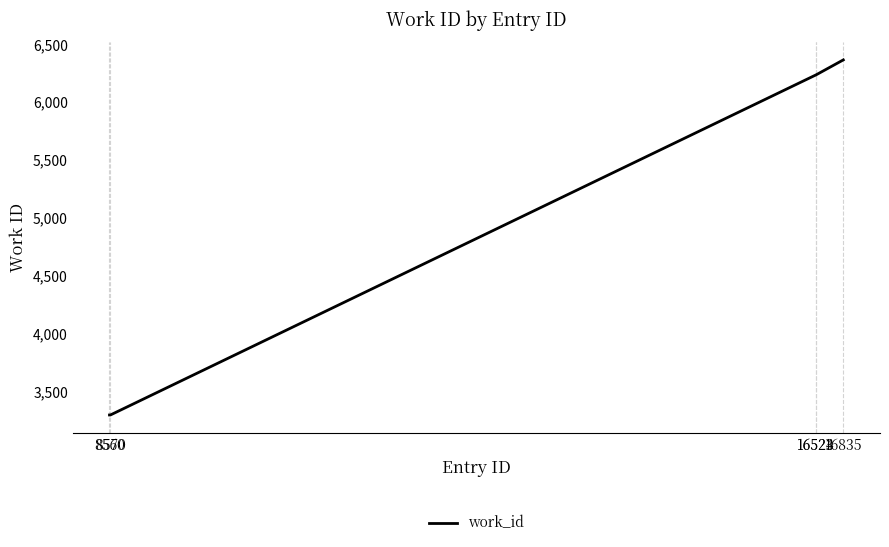

Reading left to right, transcribe all the data shown in this chart.

8560=3296	8570=3296	16523=6234	16524=6234	16835=6365